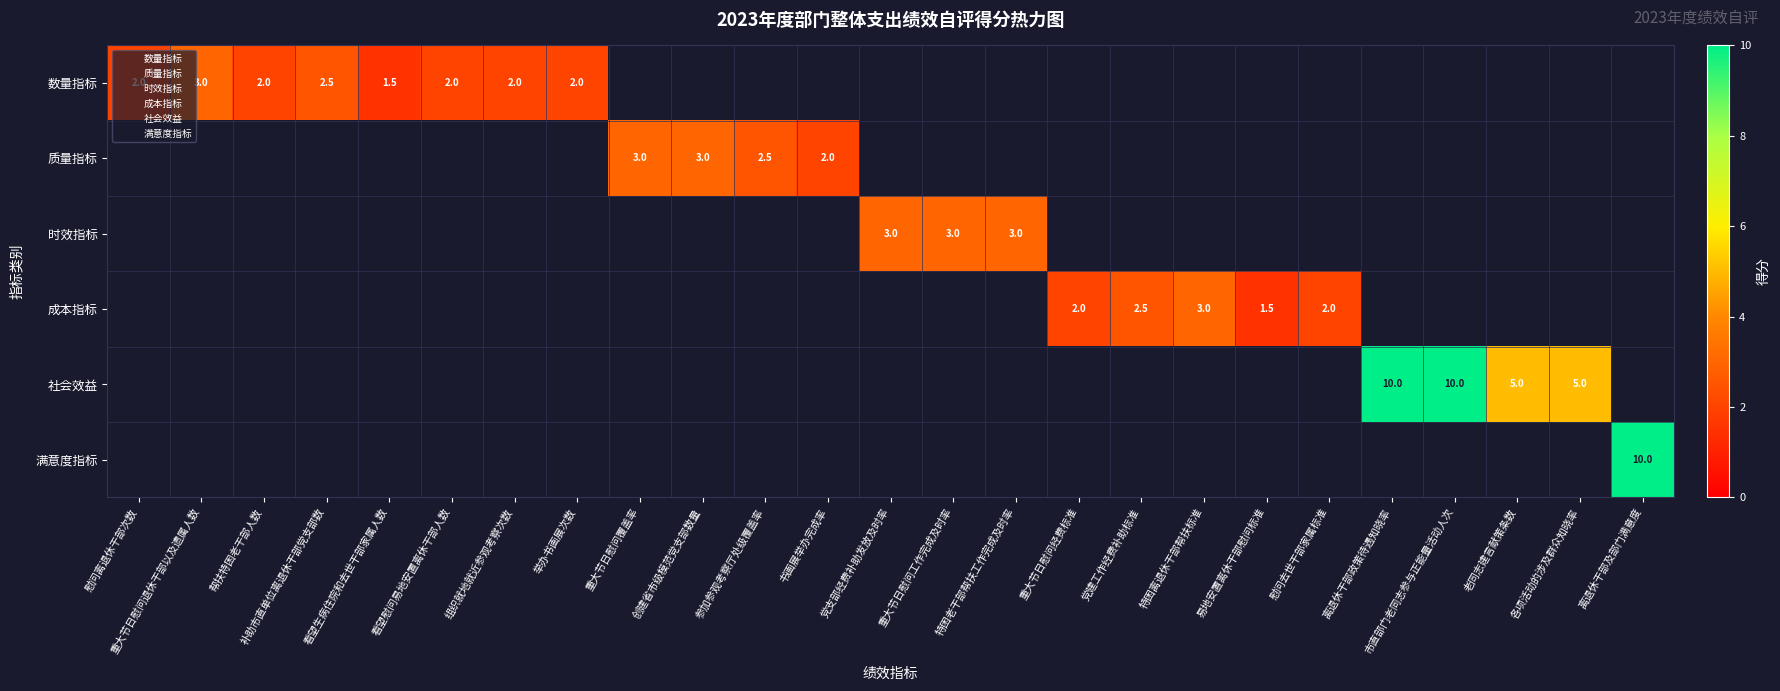

How many data points does each series have?

25